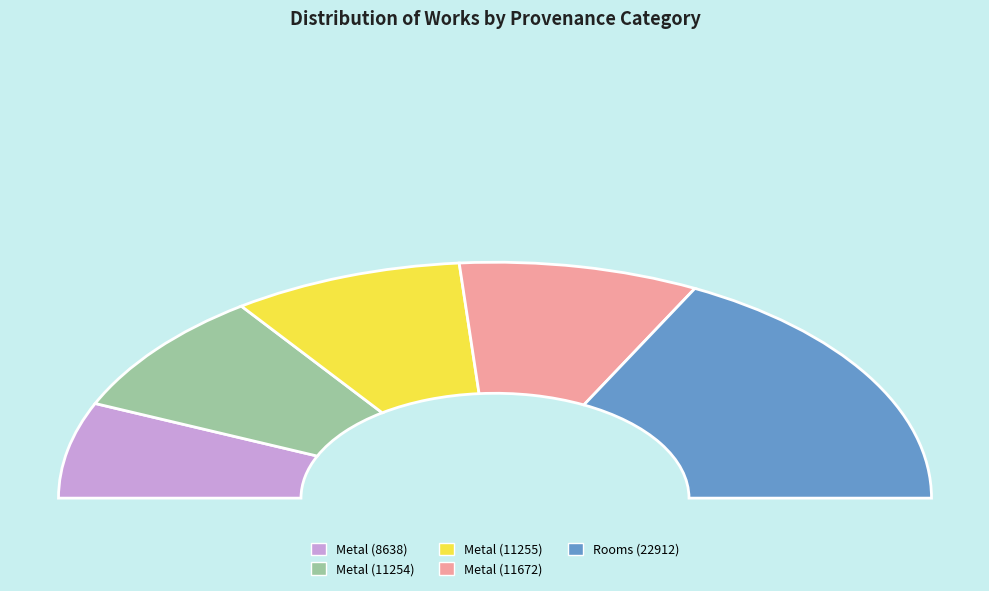

Count the number of slices in the pie.

5